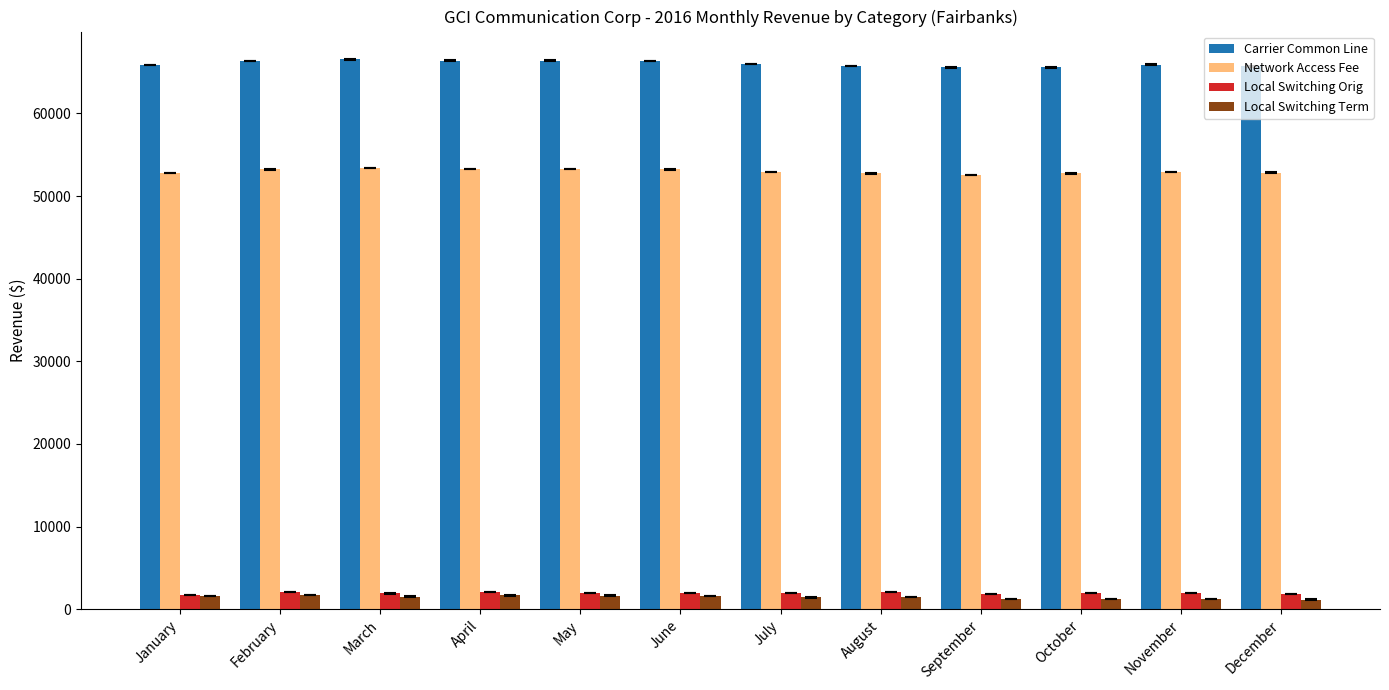

Which series has the widest spread of values?

Carrier Common Line